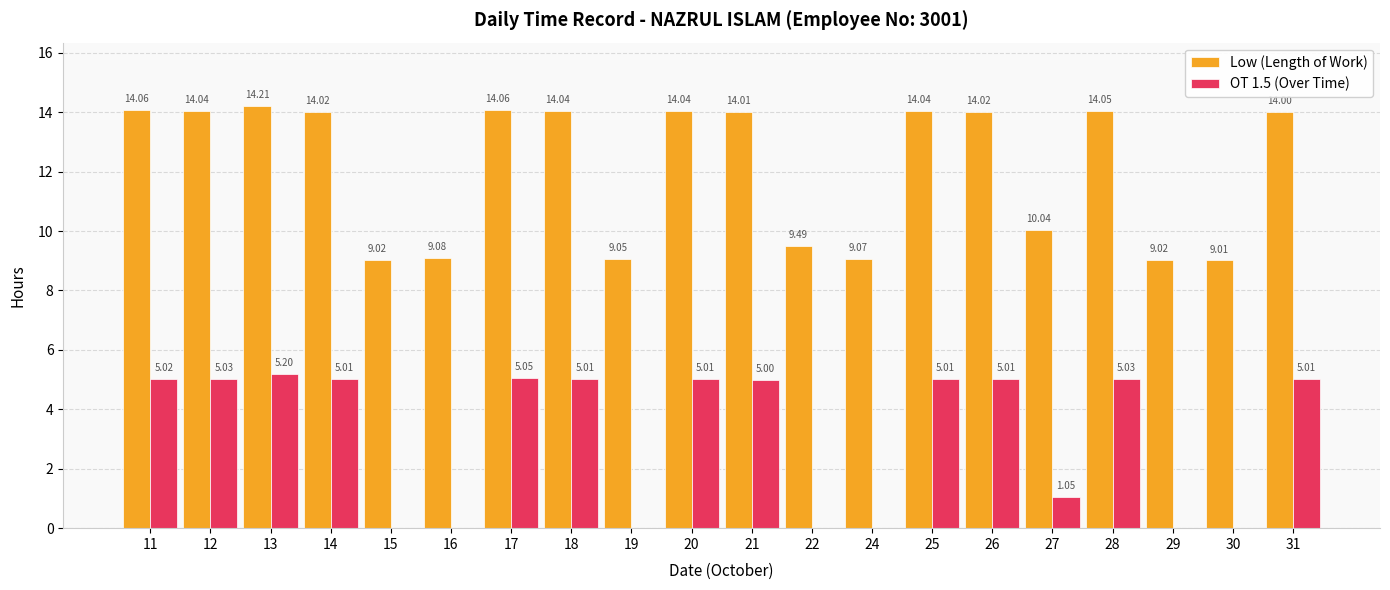

What is the total value across all series at 15?

9.0